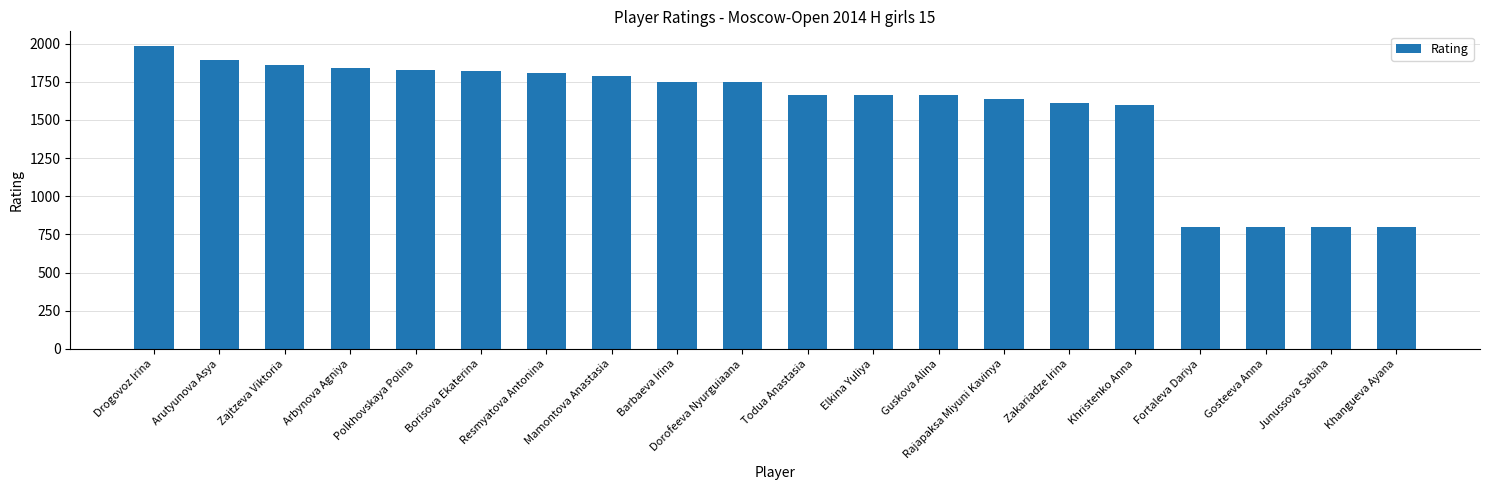

What is the difference between the second highest and second lowest values?

1094